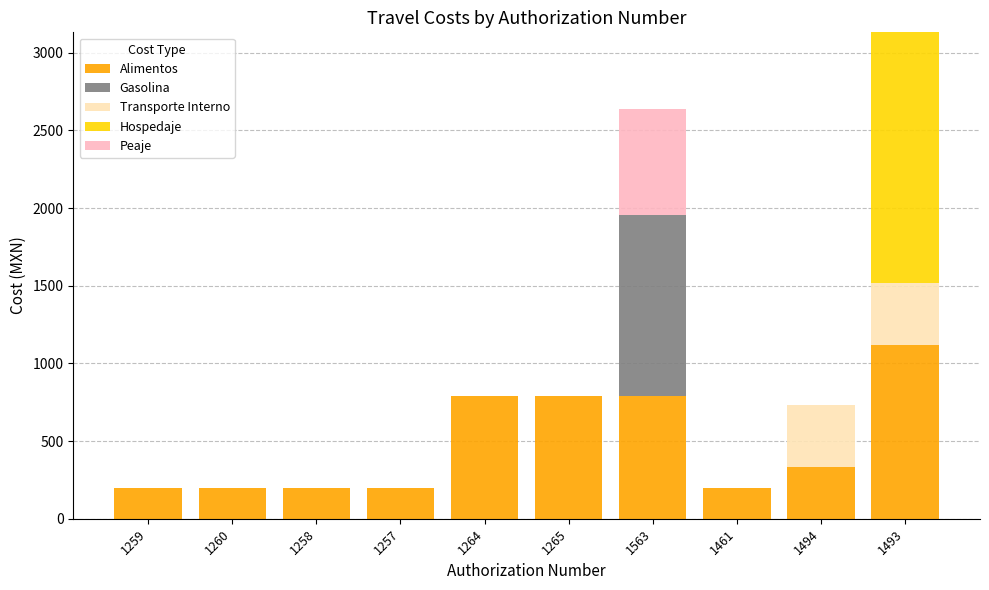

What is the total value across all series at 1493?

3132.0